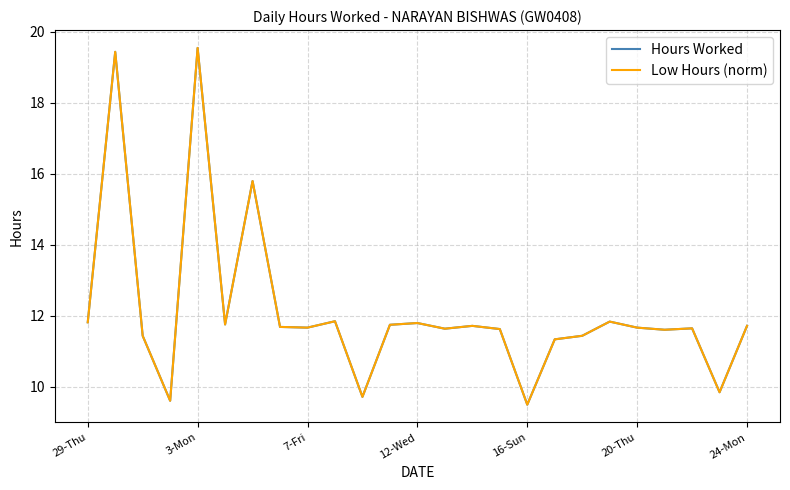

Is this an area chart (filled region under the line)?

No